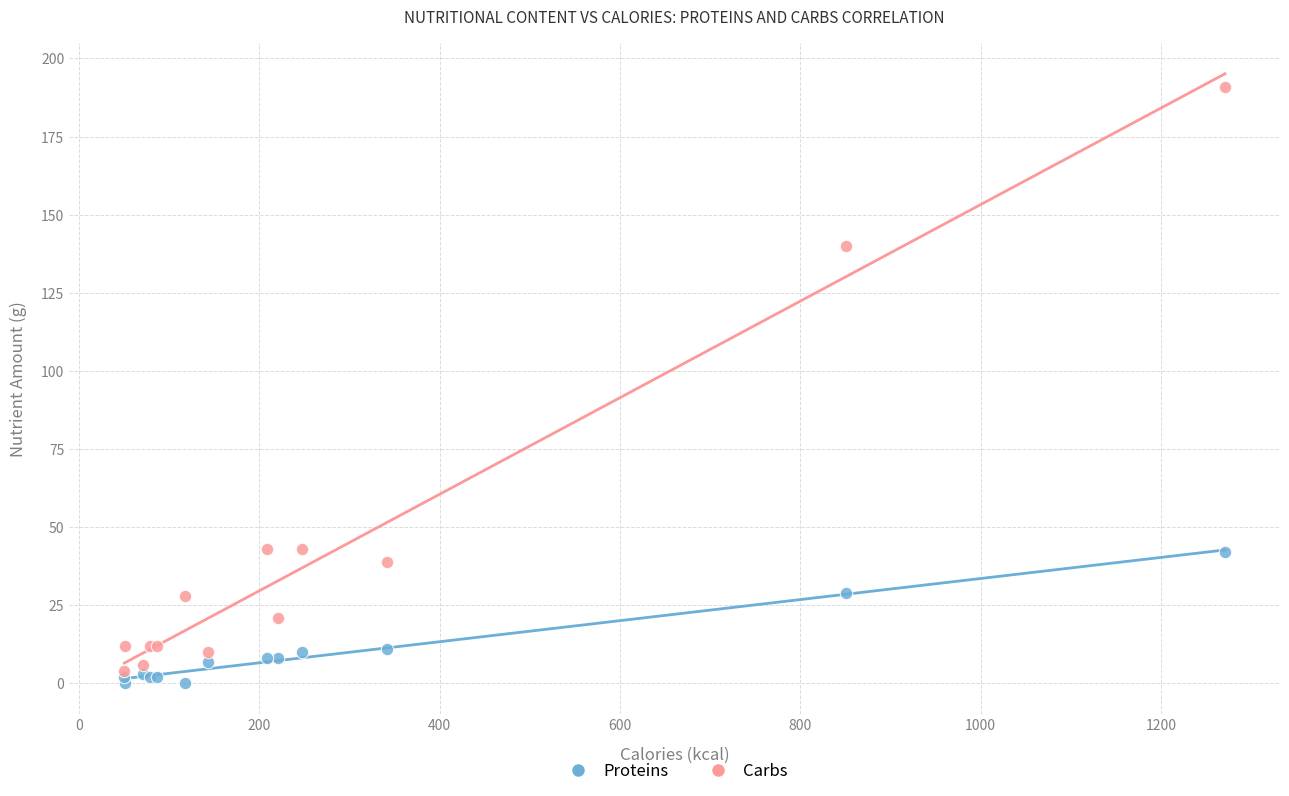

In the Carbs series, what Y value is closest to 97?

140